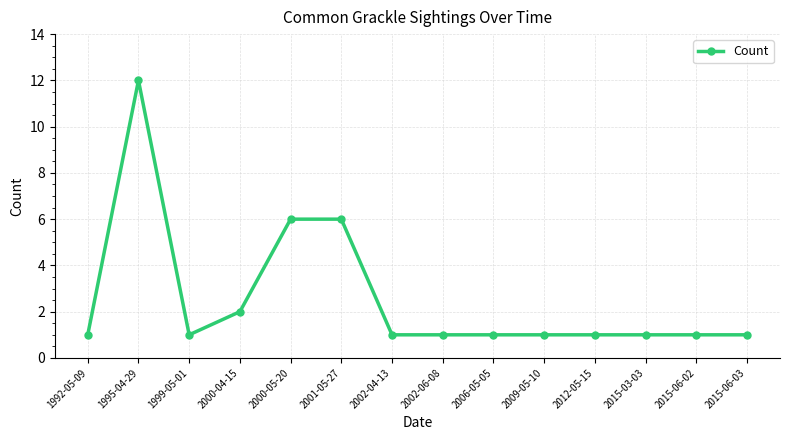

What is the difference between the values at 1995-04-29 and 2002-06-08?

11